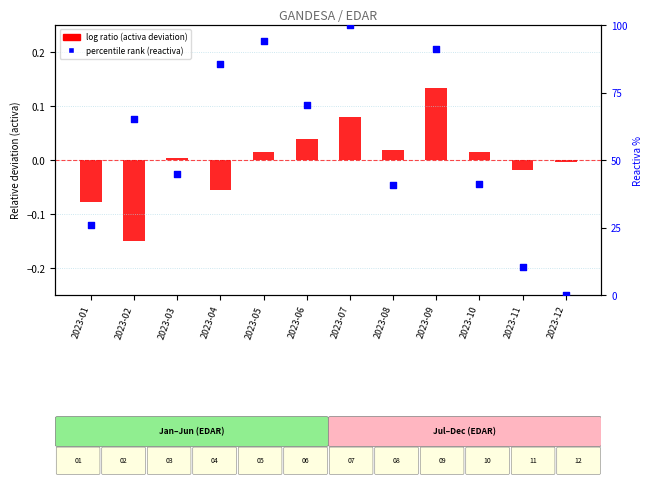

Which series has the largest Y range (max minus min)?

percentile rank within the sample